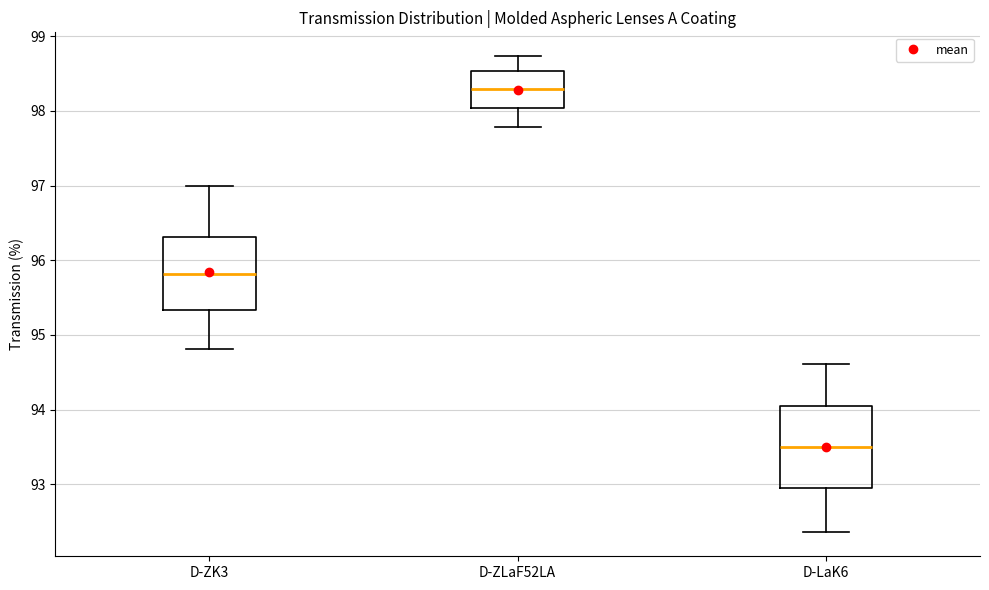

Where is the upper edge of the box for D-LaK6 on the y-axis? The values are not printed on the chart, so give them approximately, as read against the axis.

94.1